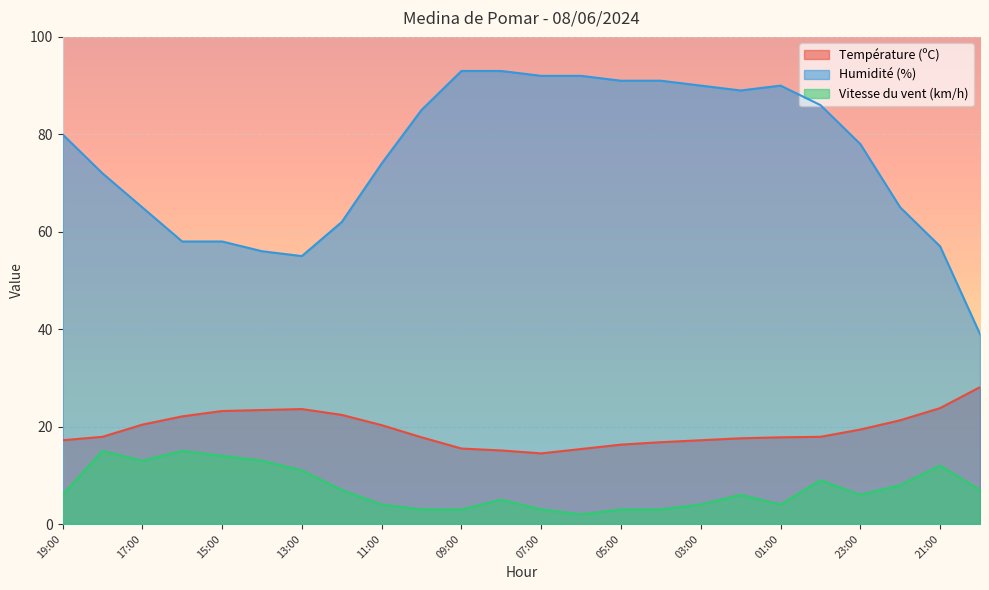

What is the difference between the maximum and minimum values in the Température (ºC) series?

13.6